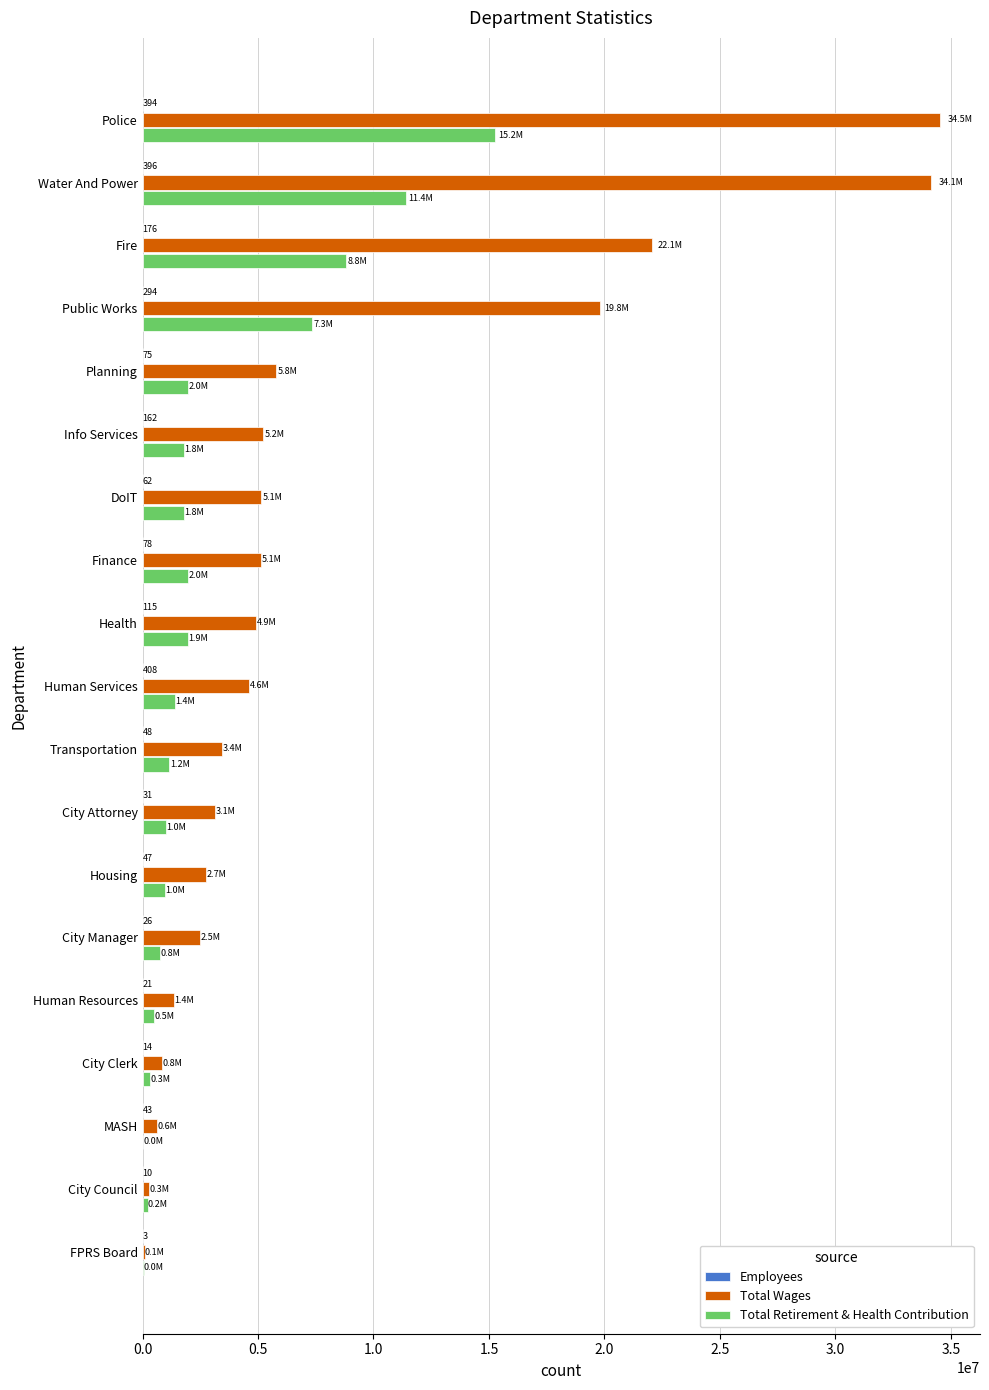

What is the maximum value shown in the chart?

34534245.2